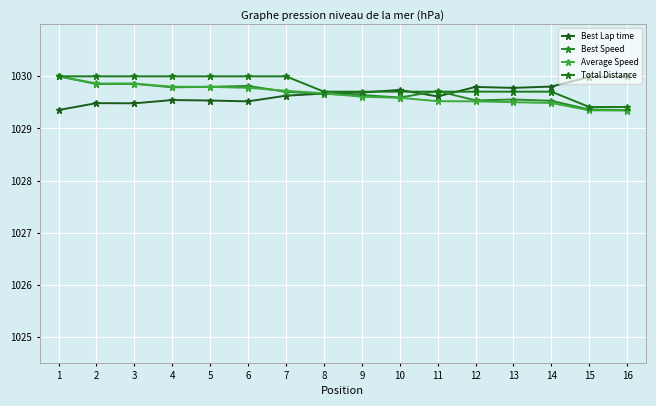

What is the value of the Average Speed point at the 2nd from the left?

1029.9